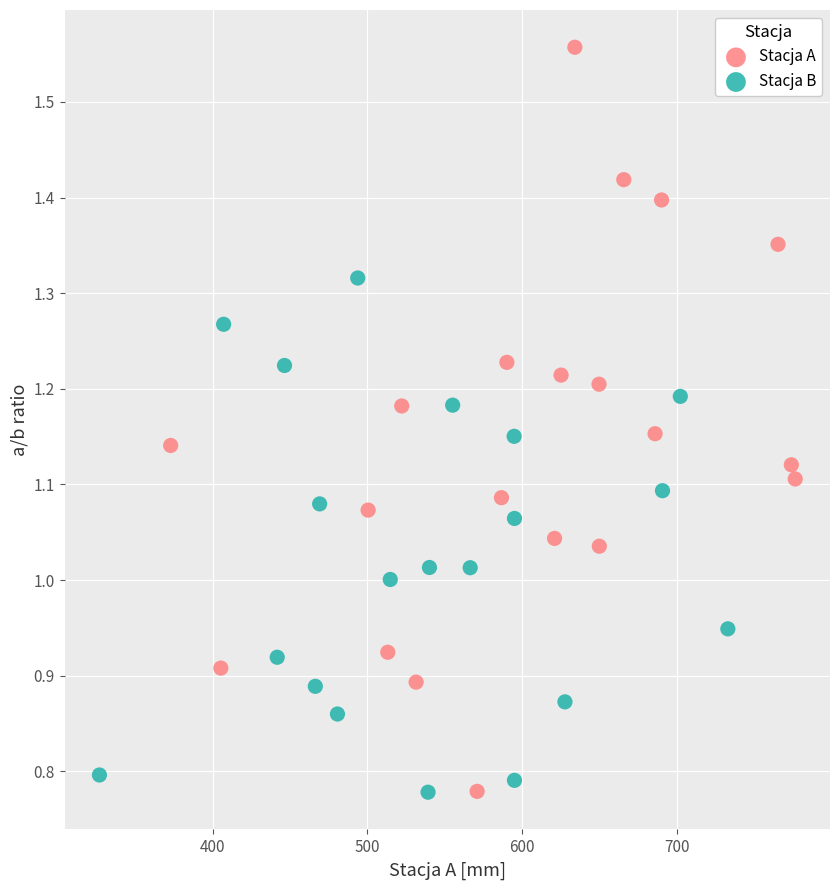

Which series has the largest Y range (max minus min)?

Stacja A